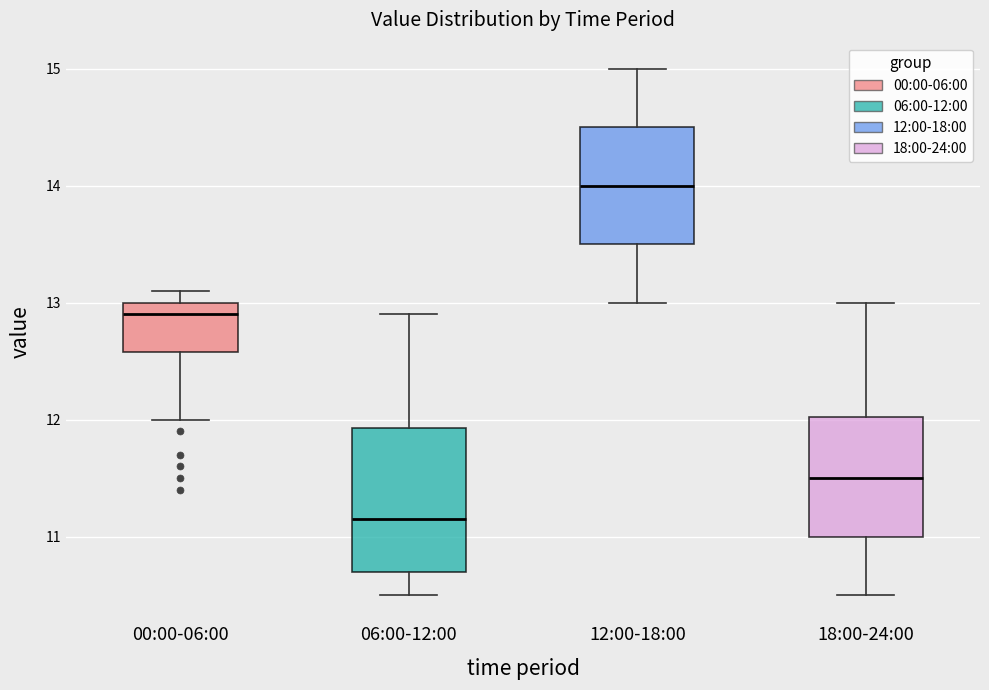

Reading left to right, transcribe this box plot: for each box, give where its median line is, the range the box spans, and where its two whiskers end, as read against the y-axis. The values are not printed on the chart, so give them approximately, as read against the axis.

00:00-06:00: median 12.9, box 12.6 to 13.0, whiskers 12.0 to 13.1
06:00-12:00: median 11.2, box 10.7 to 11.9, whiskers 10.5 to 12.9
12:00-18:00: median 14.0, box 13.5 to 14.5, whiskers 13.0 to 15.0
18:00-24:00: median 11.5, box 11.0 to 12.0, whiskers 10.5 to 13.0